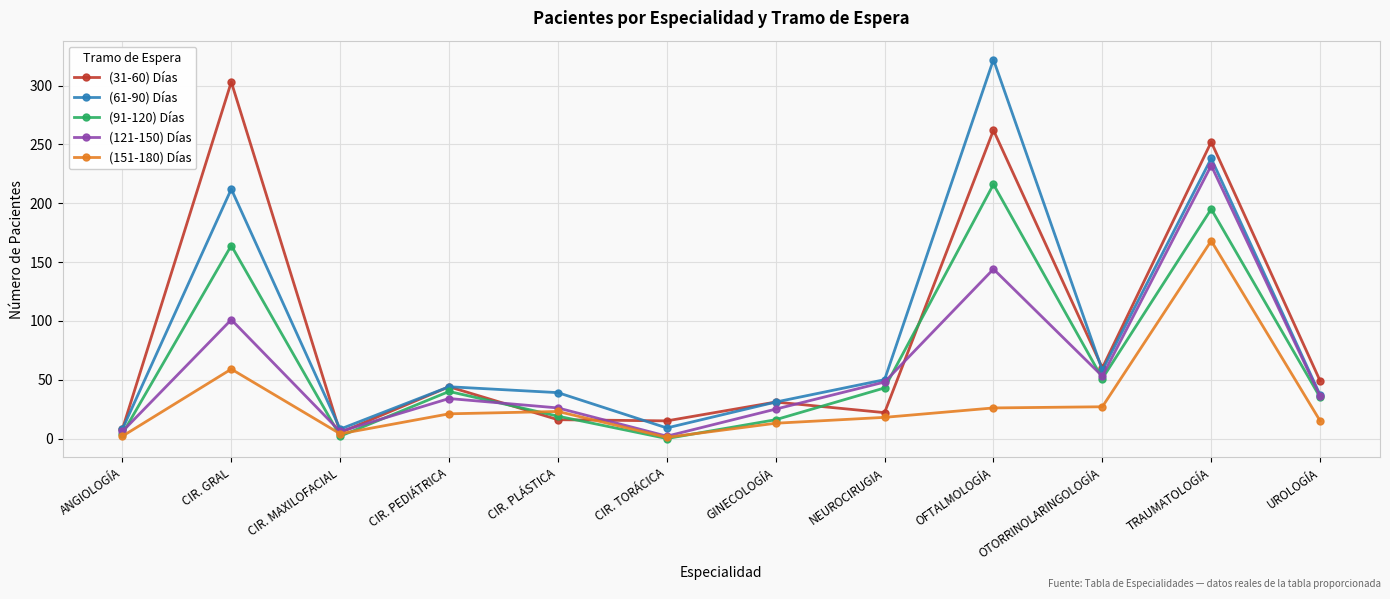

Is this an area chart (filled region under the line)?

No